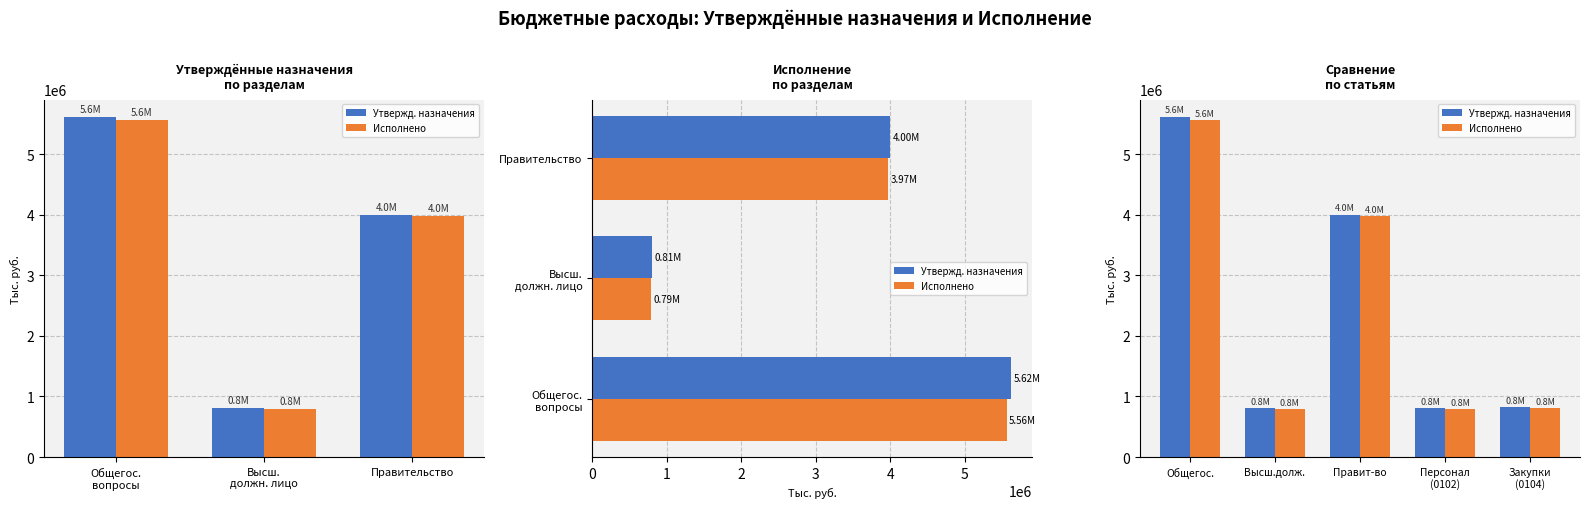

Which label corresponds to the smallest value in the chart?

Высш.долж.